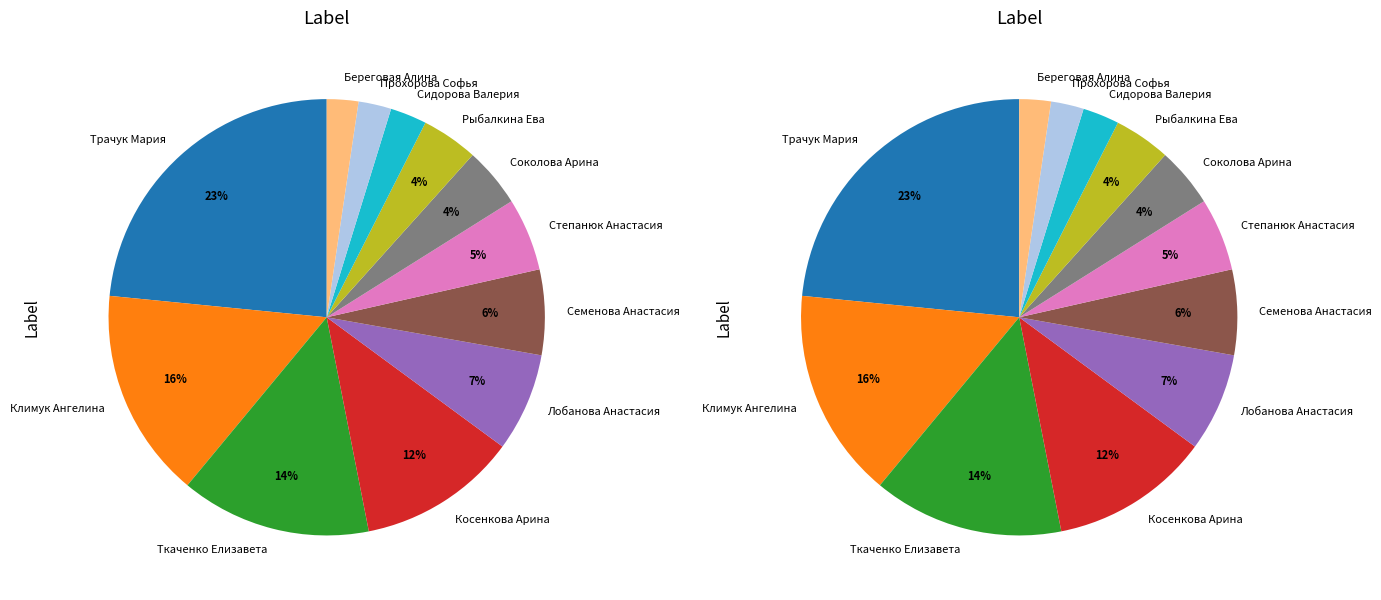

Which category has the biggest portion of the pie?

Трачук Мария